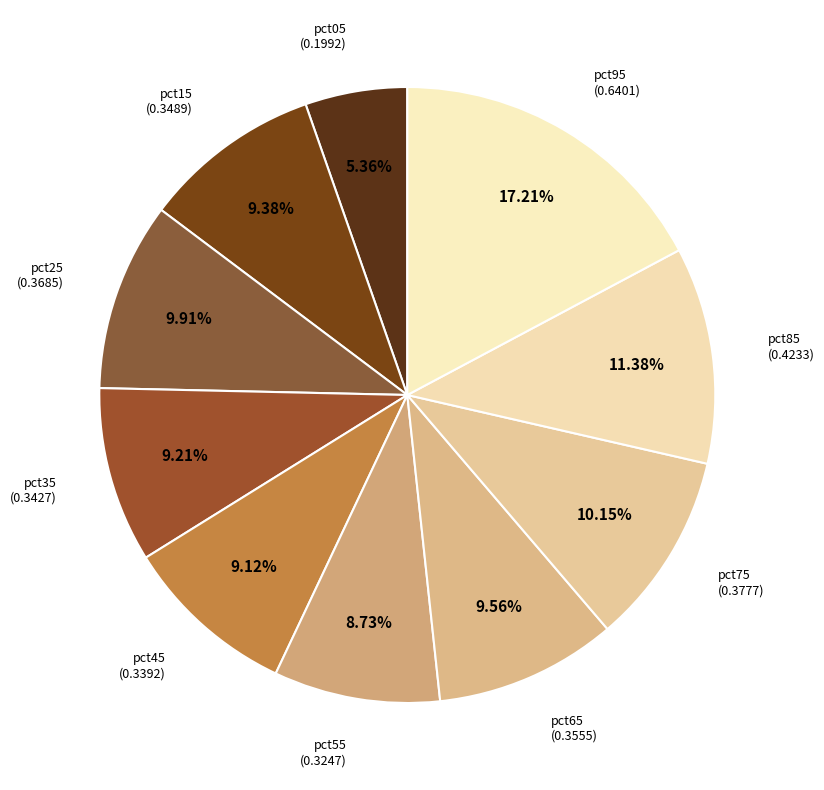

How many slices are in this pie chart?

10